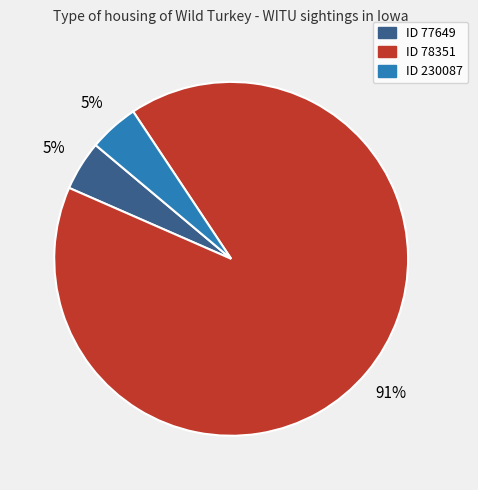

Is it true that ID 230087 is 5% of the pie?

True